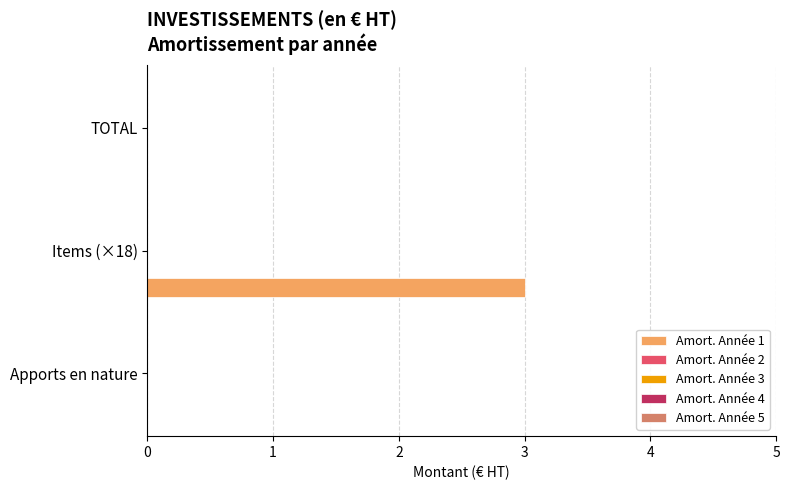

Count the number of data series in this chart.

1